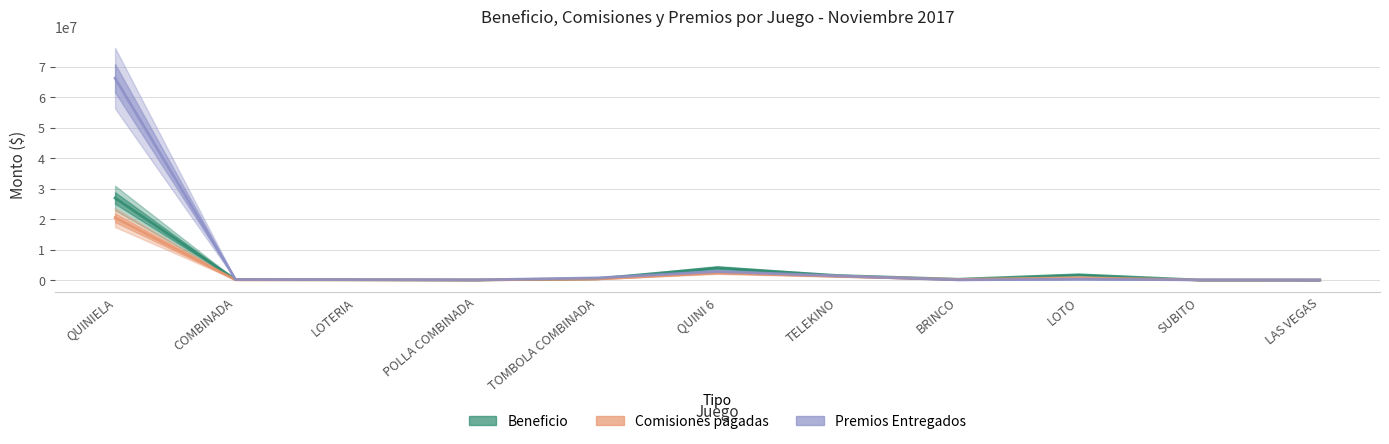

Read the Premios Entregados value at QUINI 6.

2801186.9